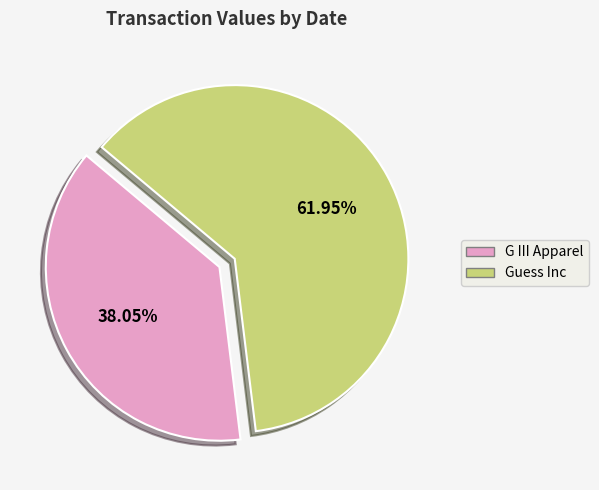

Count the number of slices in the pie.

2